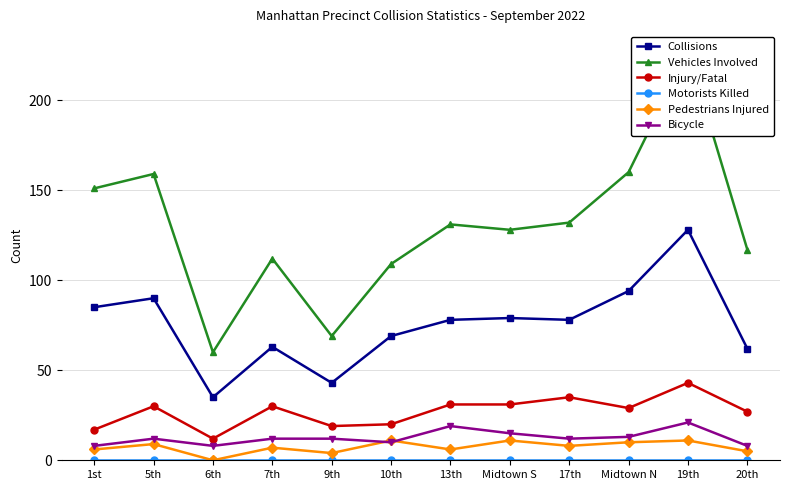

Which series has the widest spread of values?

Vehicles Involved